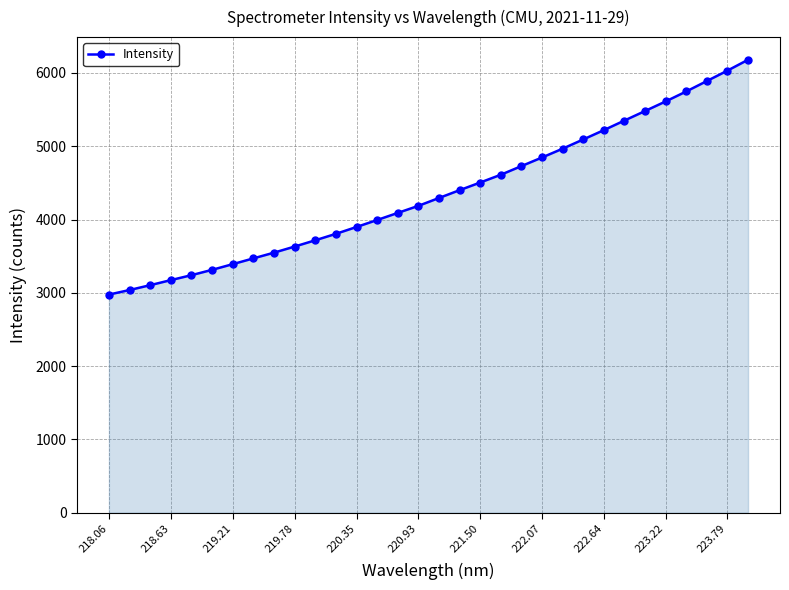

What is the maximum value shown in the chart?

6180.5